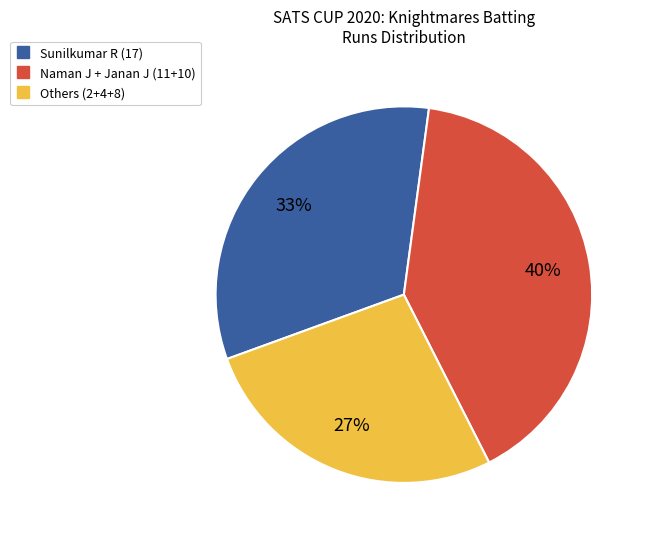

To the nearest percent, what is the difference between the largest and smallest slice percentages?

13%